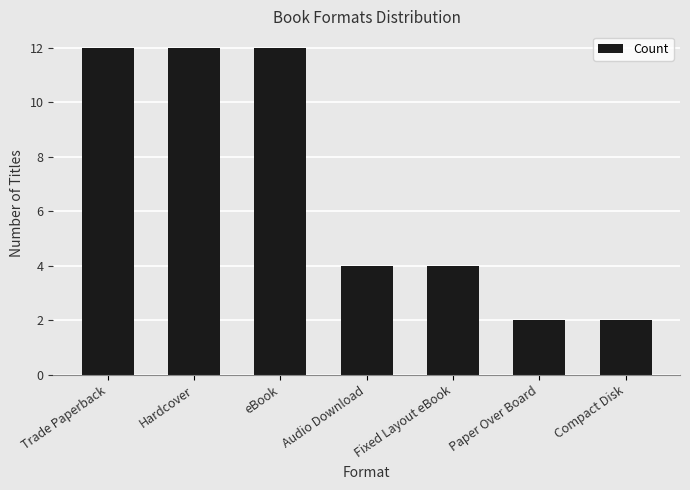

How many categories are shown in the chart?

7